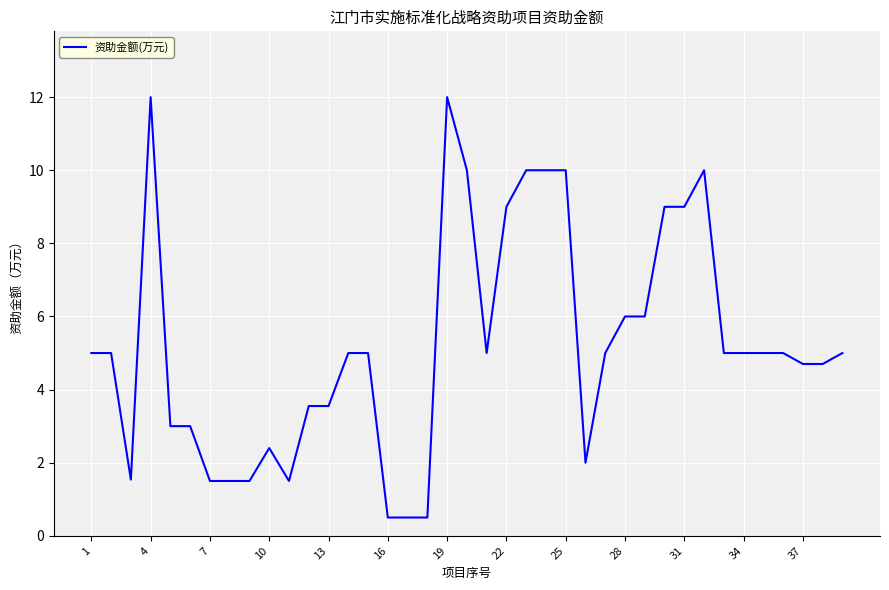

What is the difference between the maximum and minimum values?

11.5